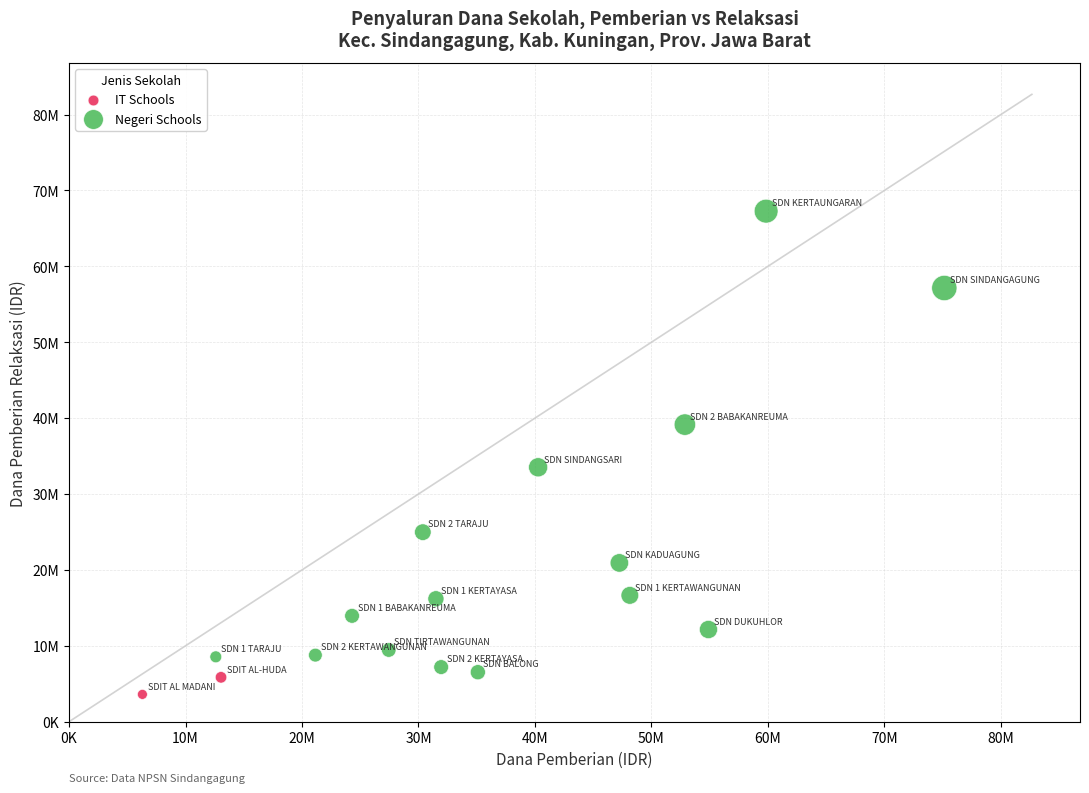

Which series has the widest spread of Y values?

Negeri Schools